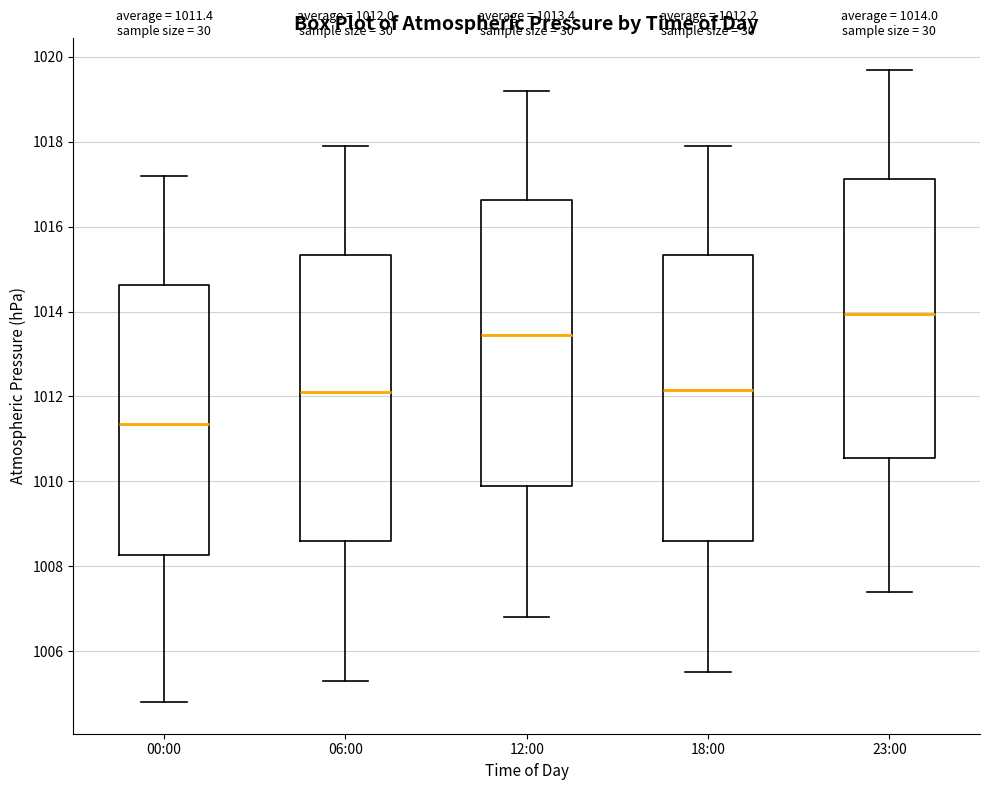

Which box has the lowest median line?

00:00